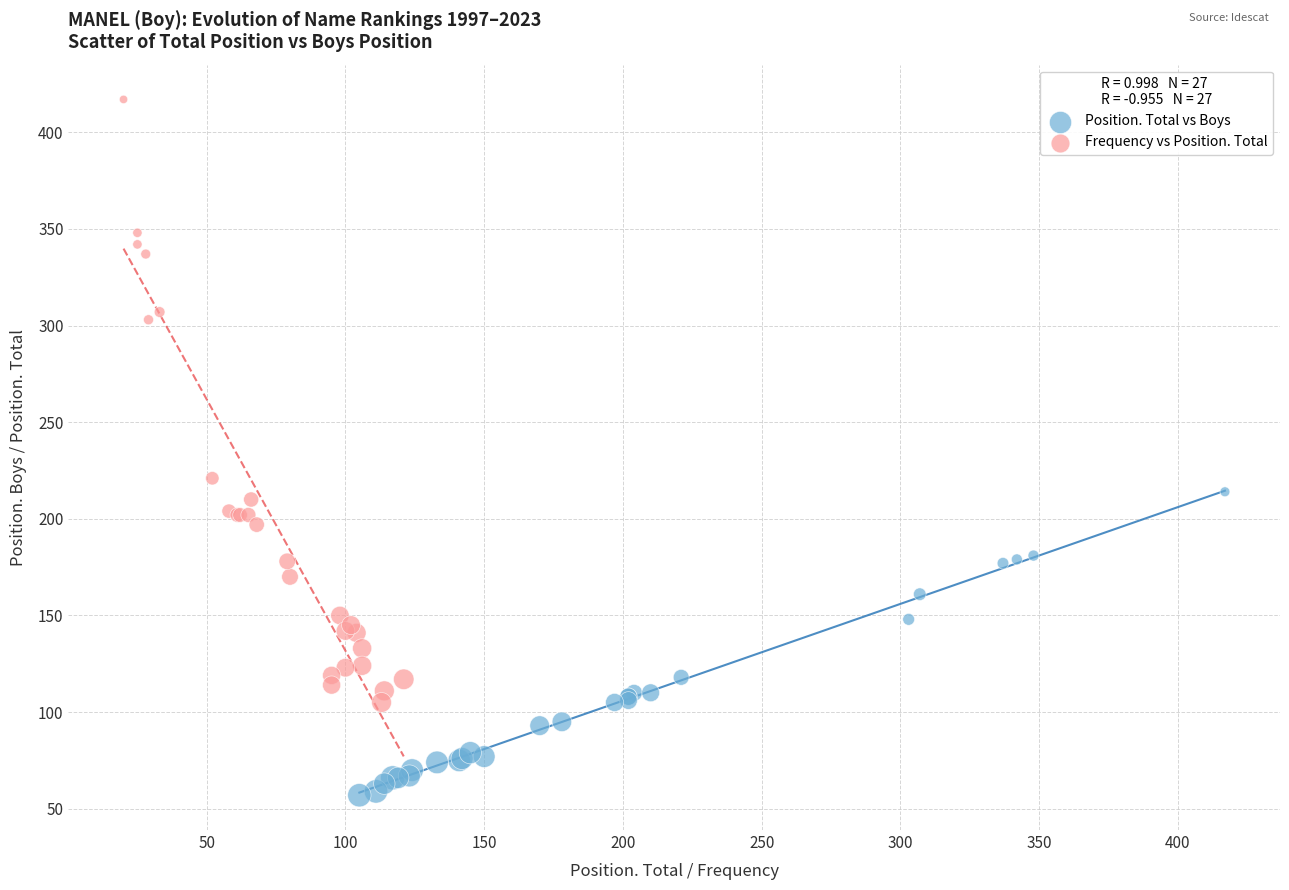

Which series contains the highest Y value?

Frequency vs Position. Total